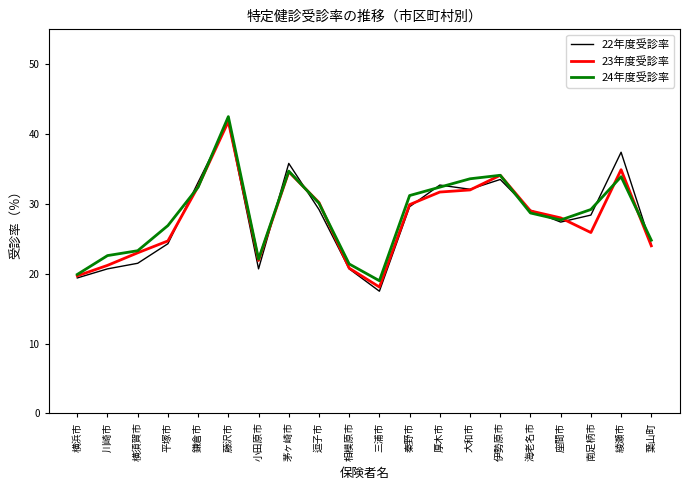

What is the highest value of the 23年度受診率 series?

41.8